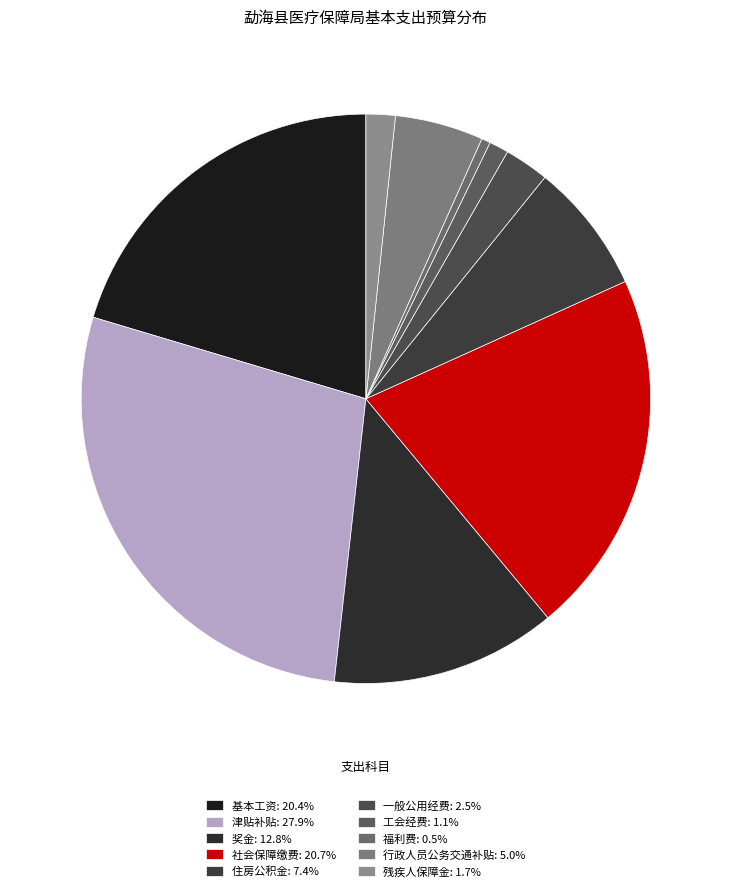

Does 残疾人保障金 represent more than half of the total?

No